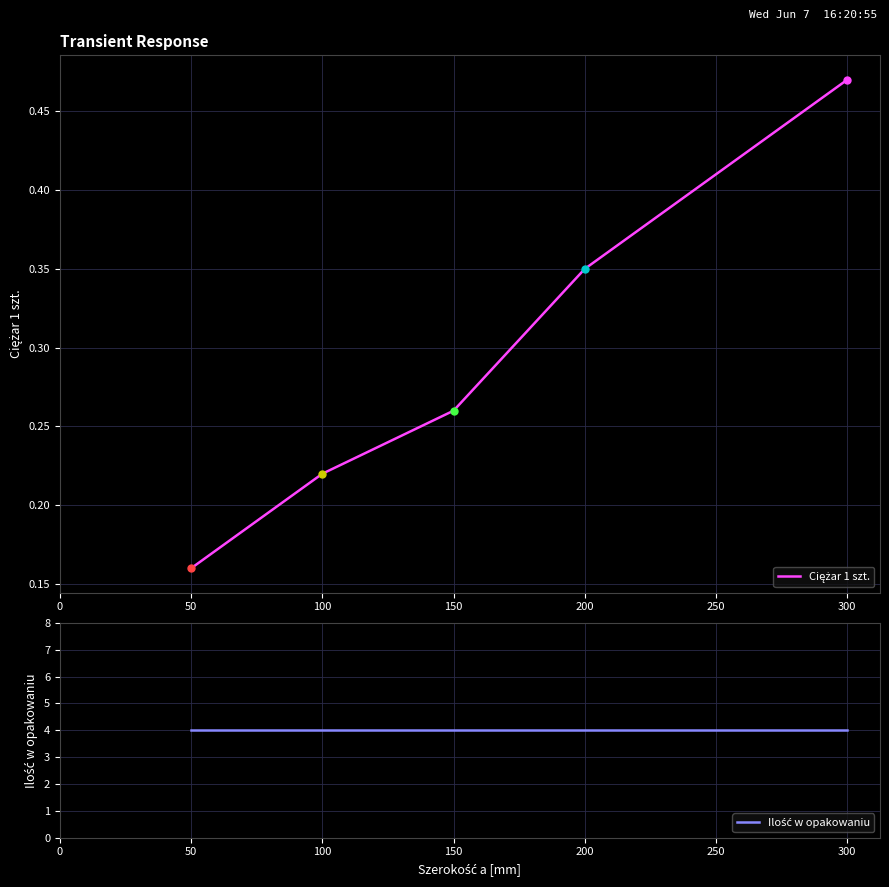

Does the chart have visible grid lines?

Yes